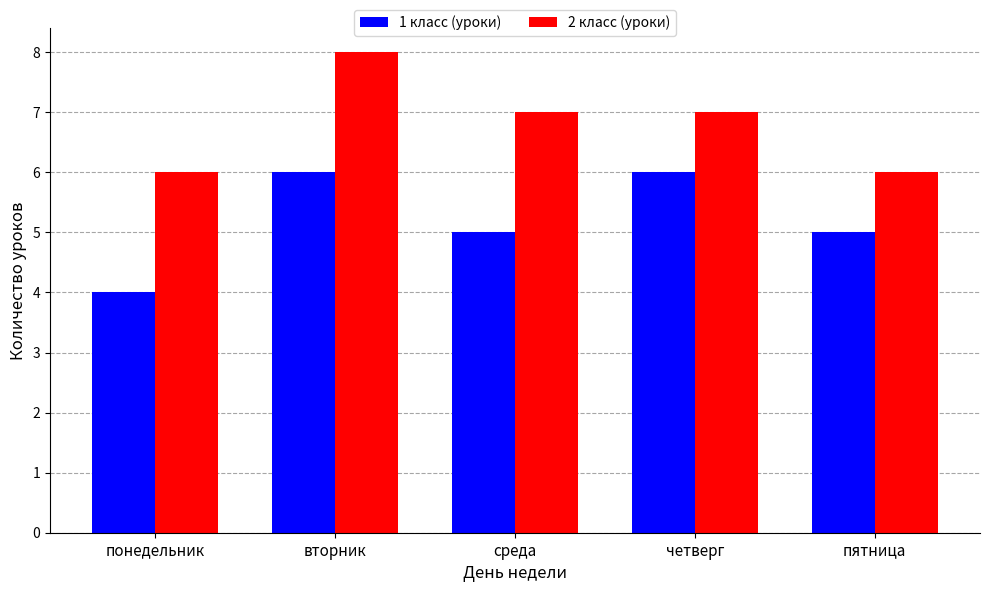

Which series changed the most between среда and четверг?

1 класс (уроки)